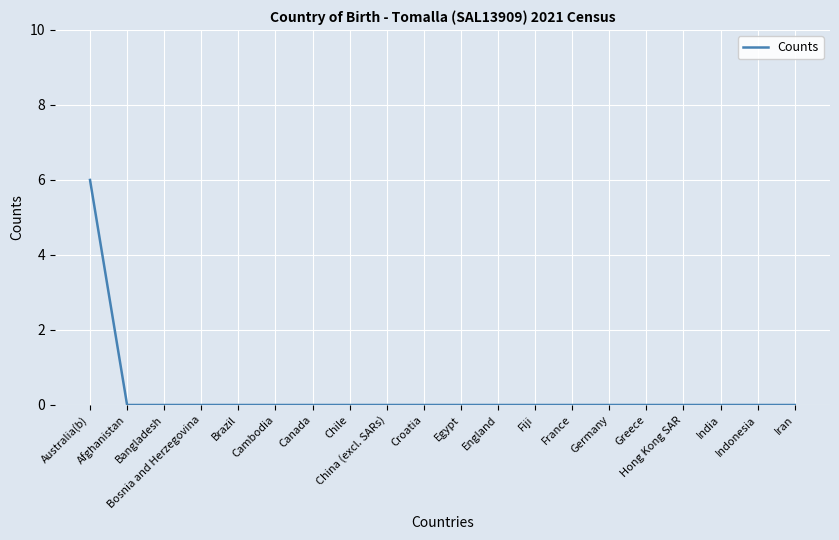

The chart shows a value of 0 at Greece. True or false?

True